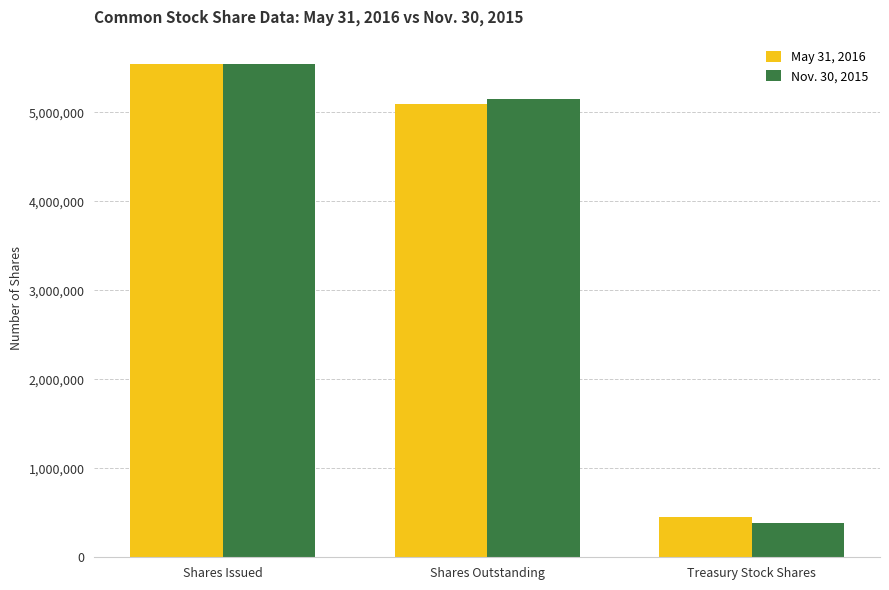

Is it true that May 31, 2016 equals 713737 at Treasury Stock Shares?

False